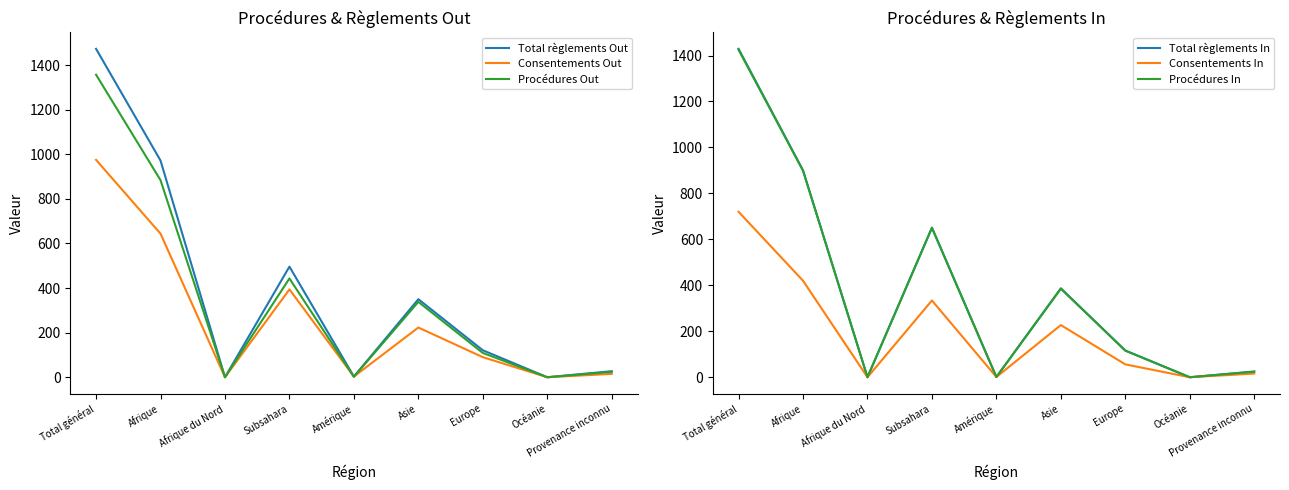

Rank the series at Asie from highest to lowest value.

Total règlements In, Procédures In, Total règlements Out, Procédures Out, Consentements In, Consentements Out